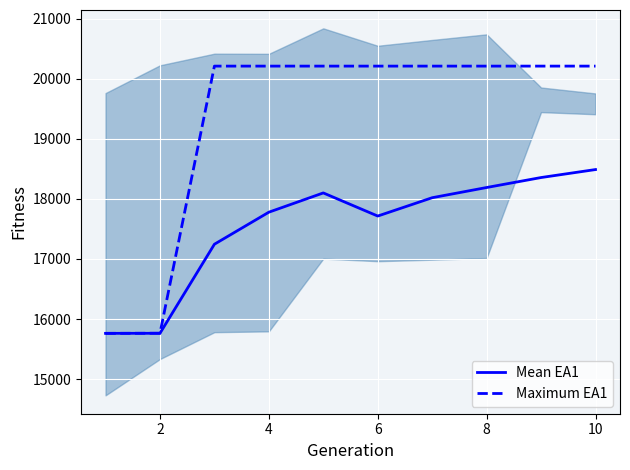

What is the highest value of the Maximum EA1 series?

20213.0